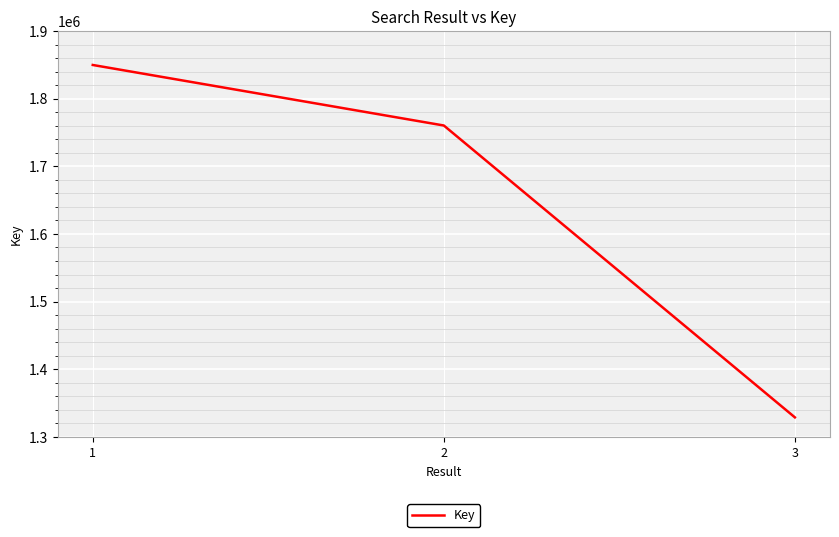

How many lines are shown in the chart?

1